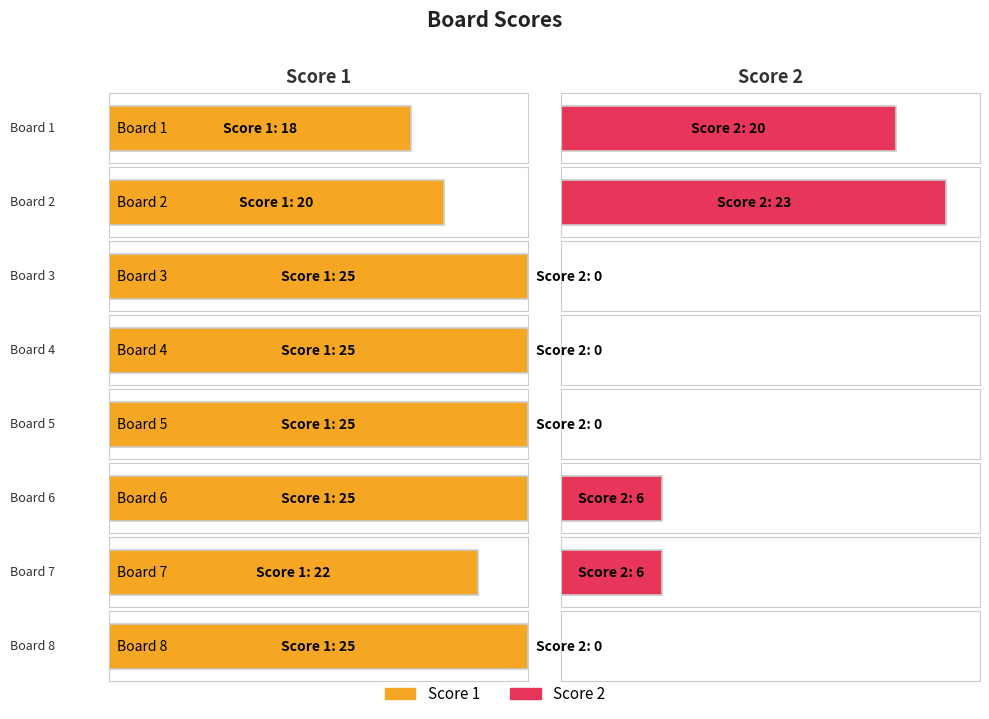

Rank the series at Board 3 from lowest to highest value.

Score 2, Score 1